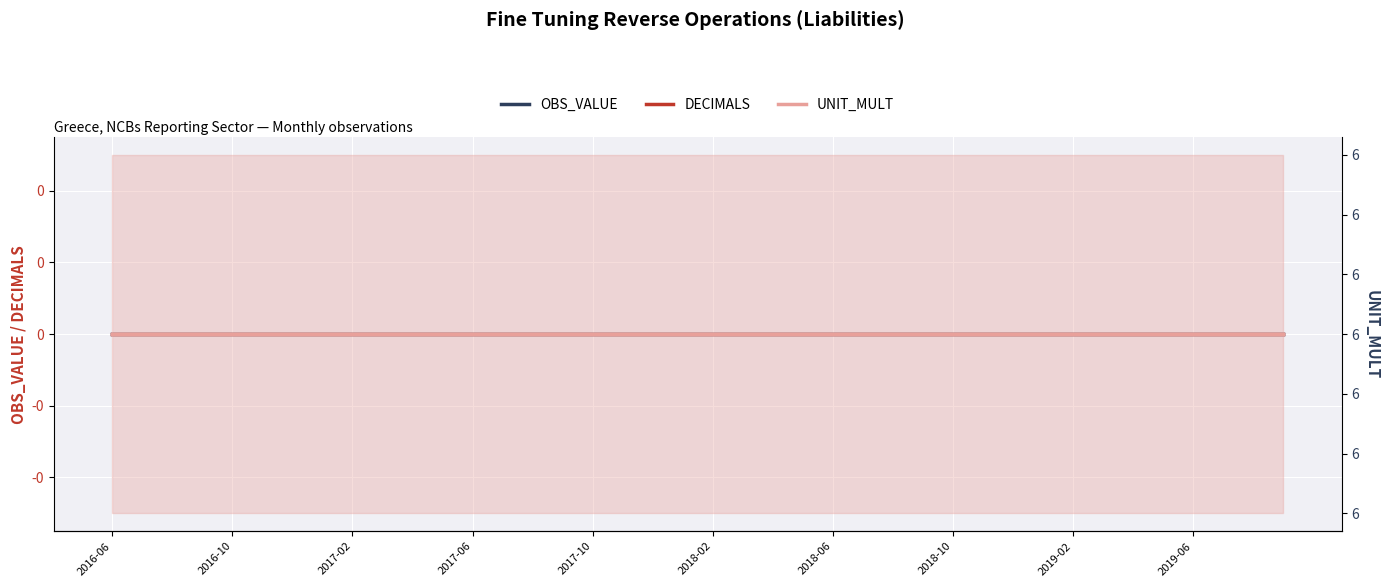

The value of DECIMALS at 29 is 0. True or false?

True